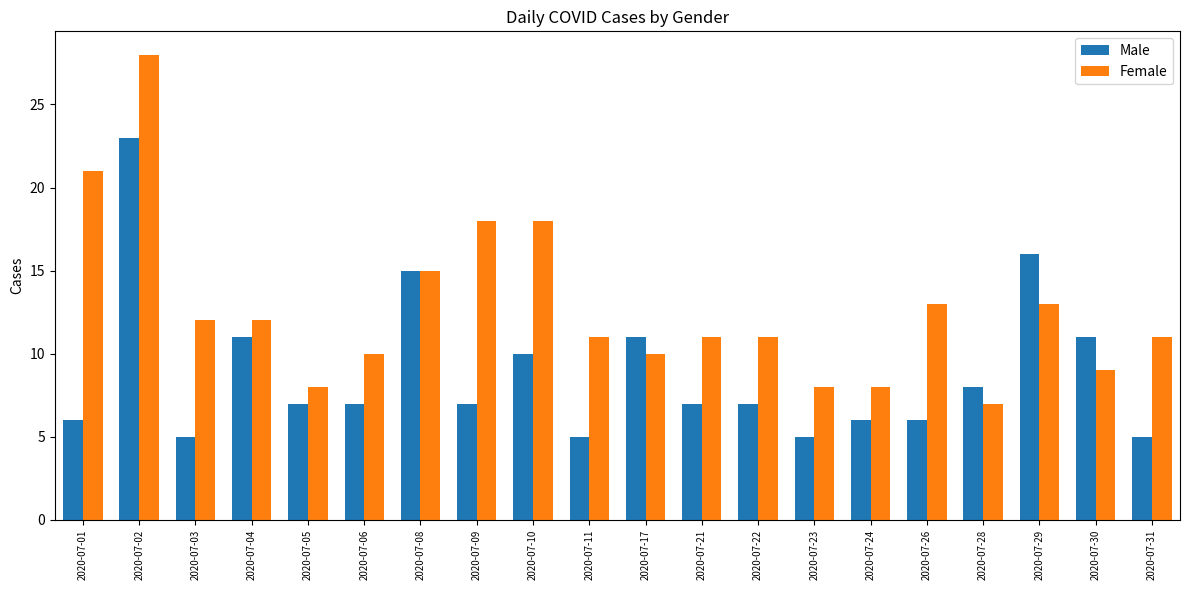

List the series in order of their peak value, highest first.

Female, Male